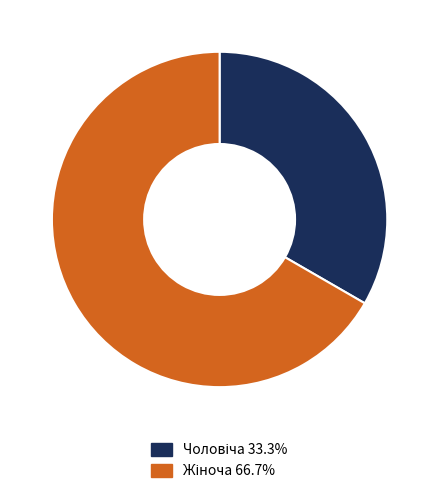

Is there a majority slice in this chart?

Yes